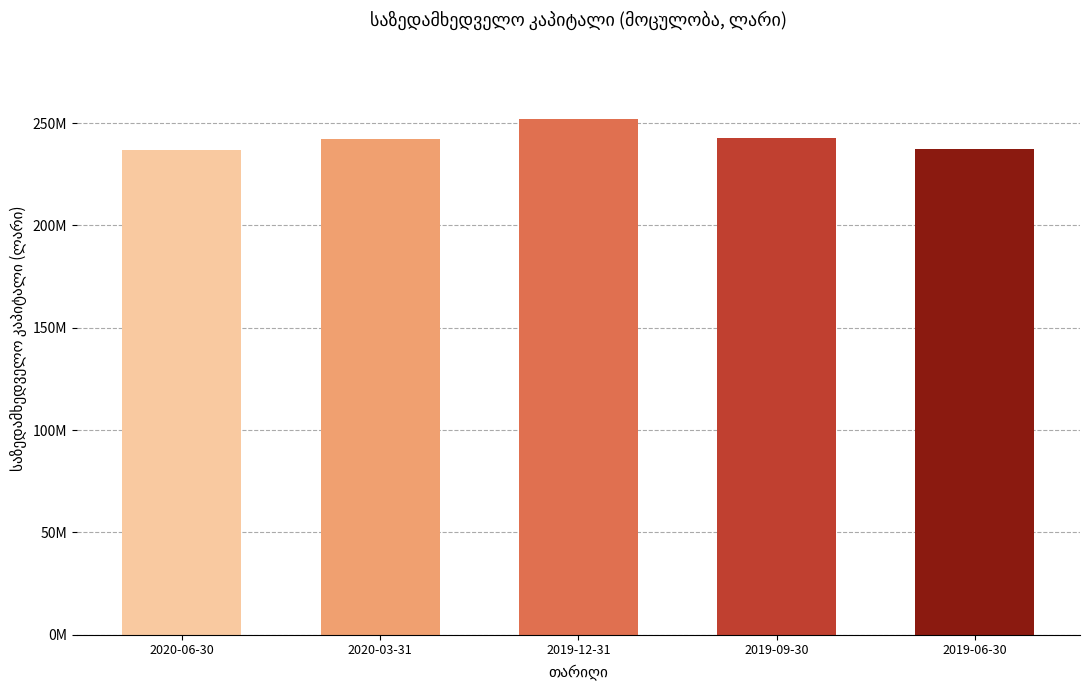

What is the greatest value displayed?

251779916.3